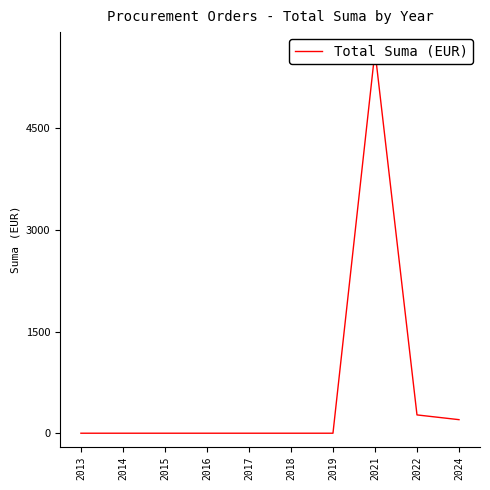

Rank the categories by value from highest to lowest.

2021, 2022, 2024, 2013, 2014, 2015, 2016, 2017, 2018, 2019